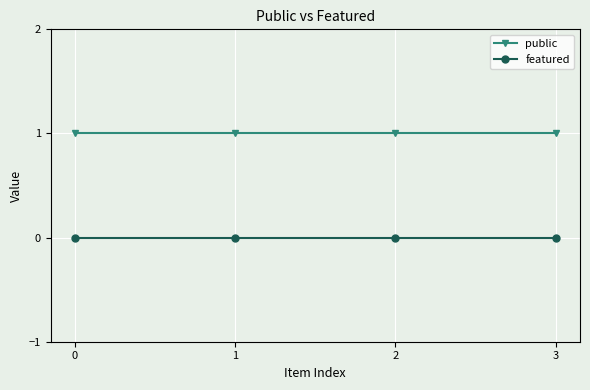

True or false: featured and public cross at least once.

False